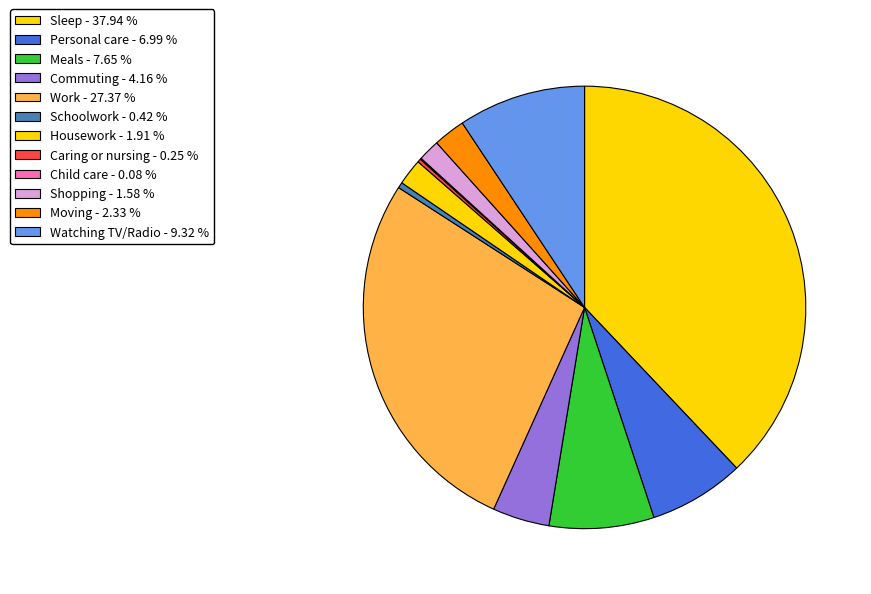

What is the largest slice in the pie chart?

Sleep